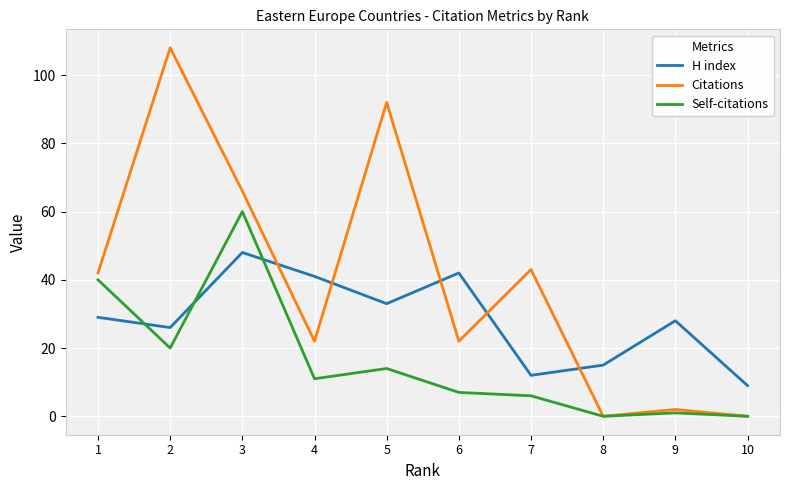

Which series has the largest total across all categories?

Citations